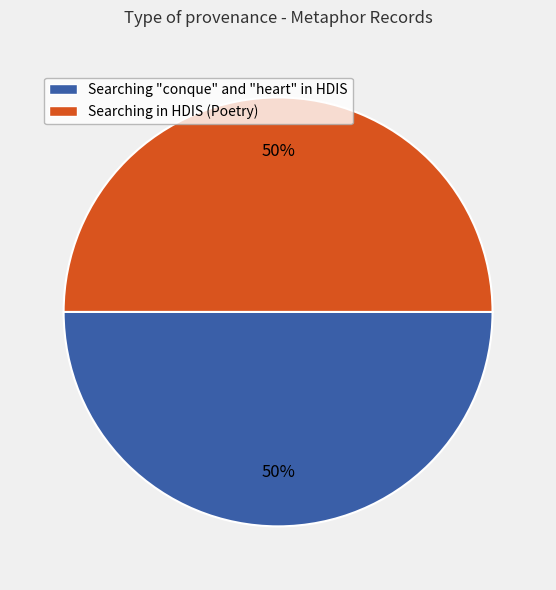

Count the number of slices in the pie.

2